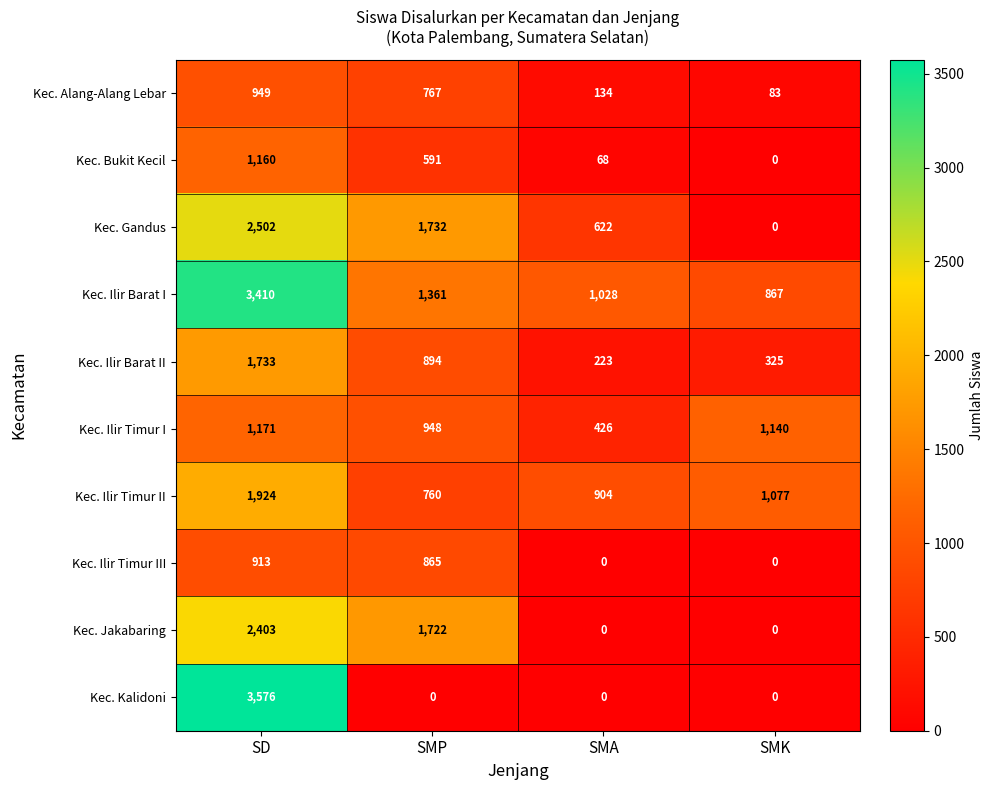

At which category is the sum across all series the highest?

SD